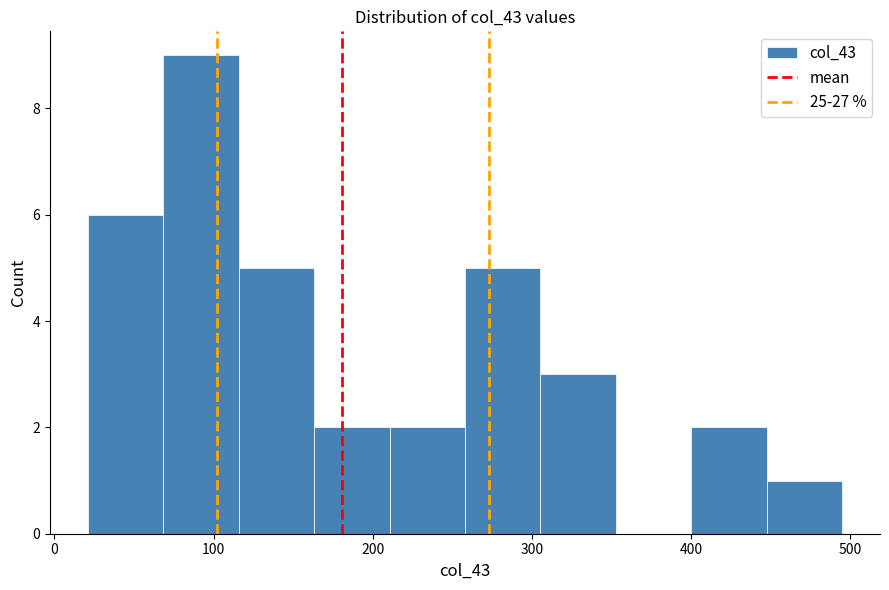

Reading left to right, transcribe this chart: for each bar, give the range it covers on the x-axis and its height. Neither the bar edges nor the heights are printed on the chart, so give them approximately, as read against the axes.

20 to 70: 6
70 to 120: 9
120 to 160: 5
160 to 210: 2
210 to 260: 2
260 to 310: 5
310 to 350: 3
350 to 400: 0
400 to 450: 2
450 to 500: 1